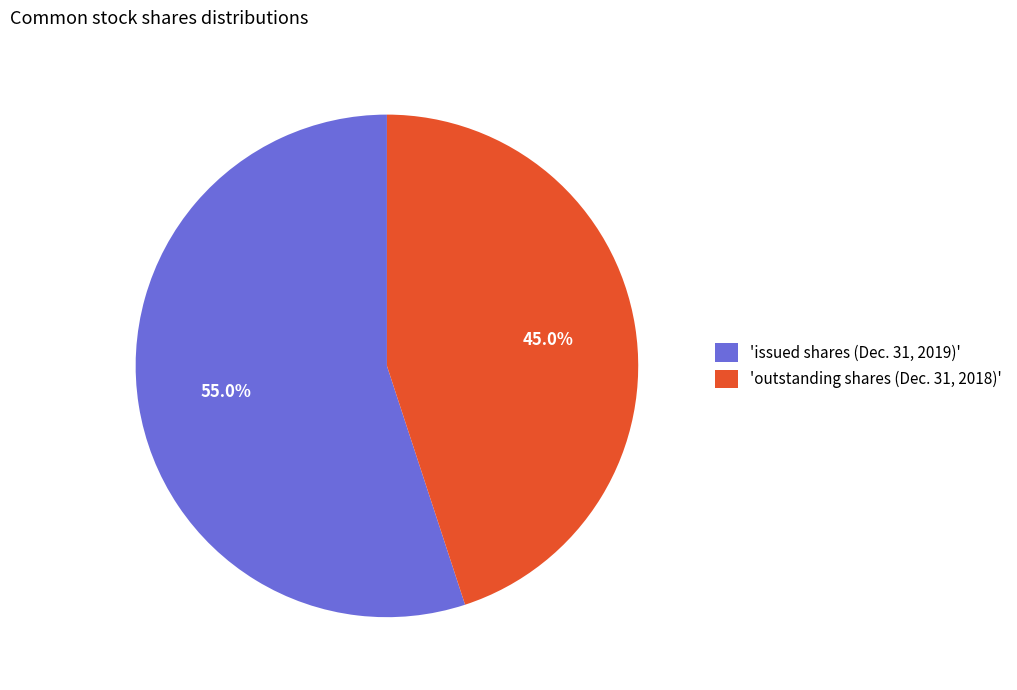

Which category has the biggest portion of the pie?

'issued shares (Dec. 31, 2019)'